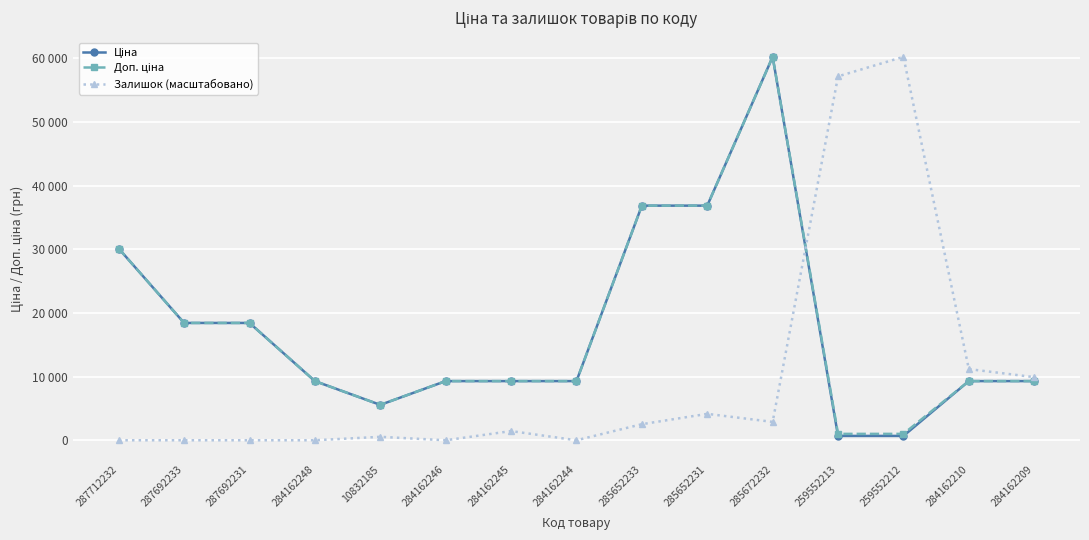

Does the chart have visible grid lines?

Yes